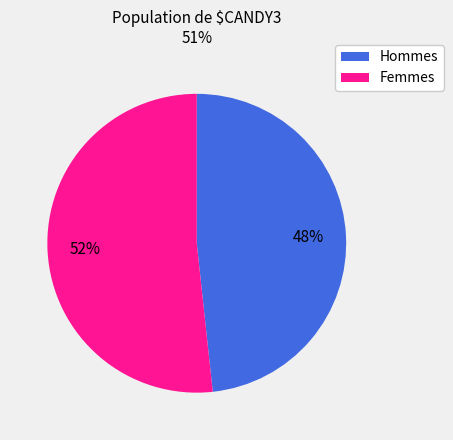

Is there any slice that represents more than half of the pie?

Yes